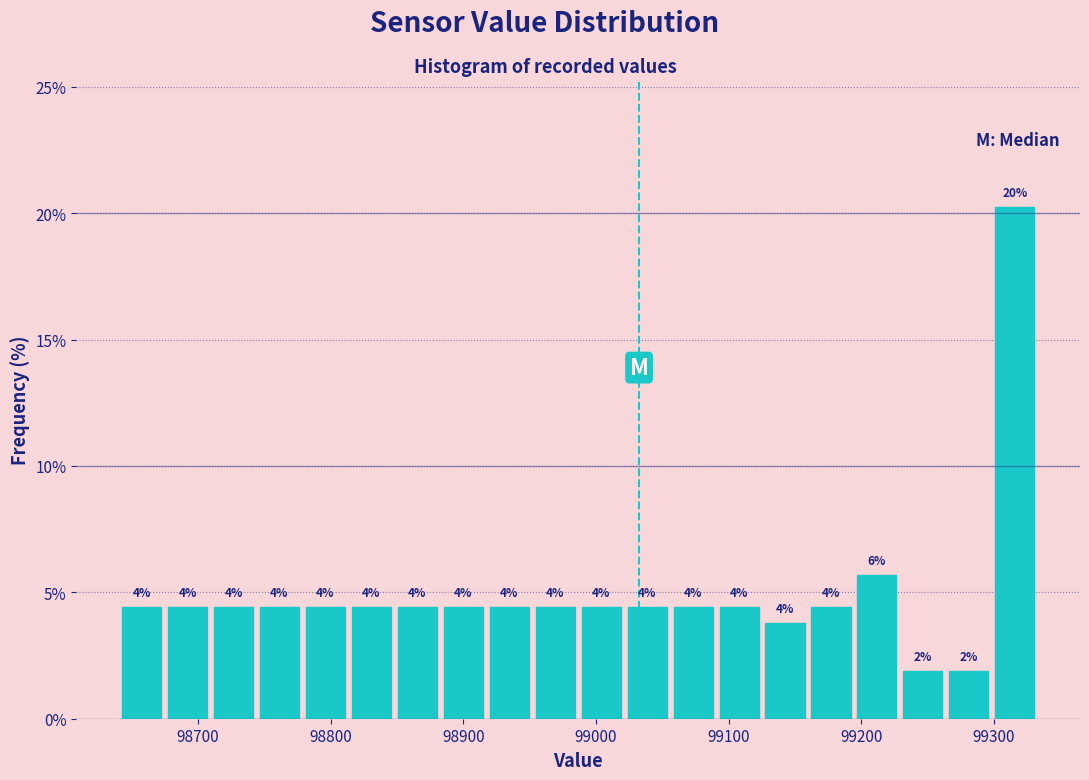

Read against the x-axis, roughly where is the centre of the tallest bar?

99320